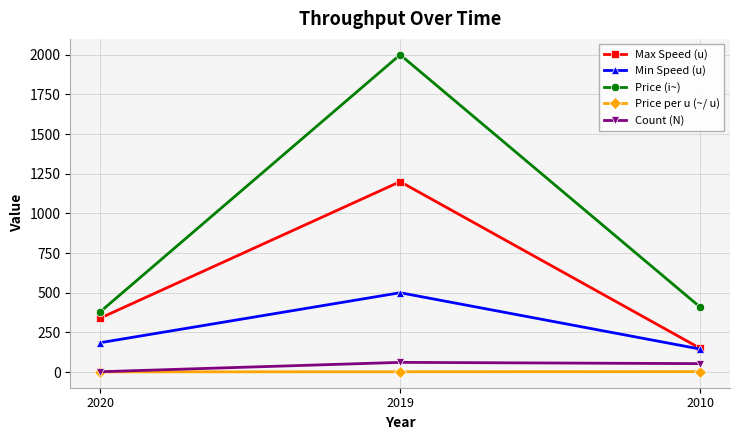

At which category is the sum across all series the highest?

2019